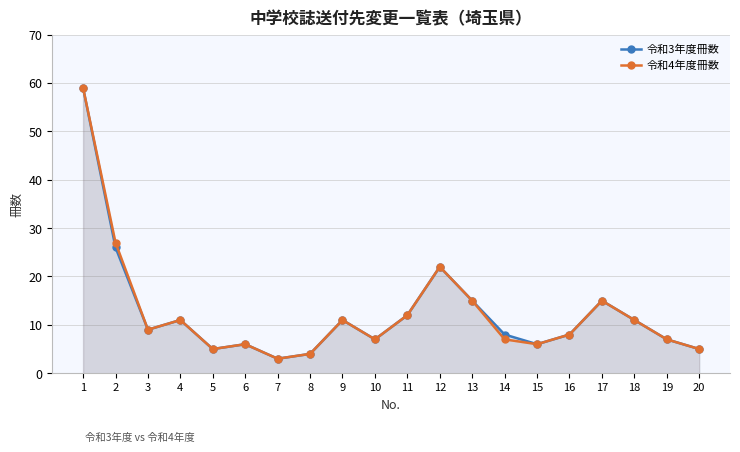

How many data points does each series have?

20